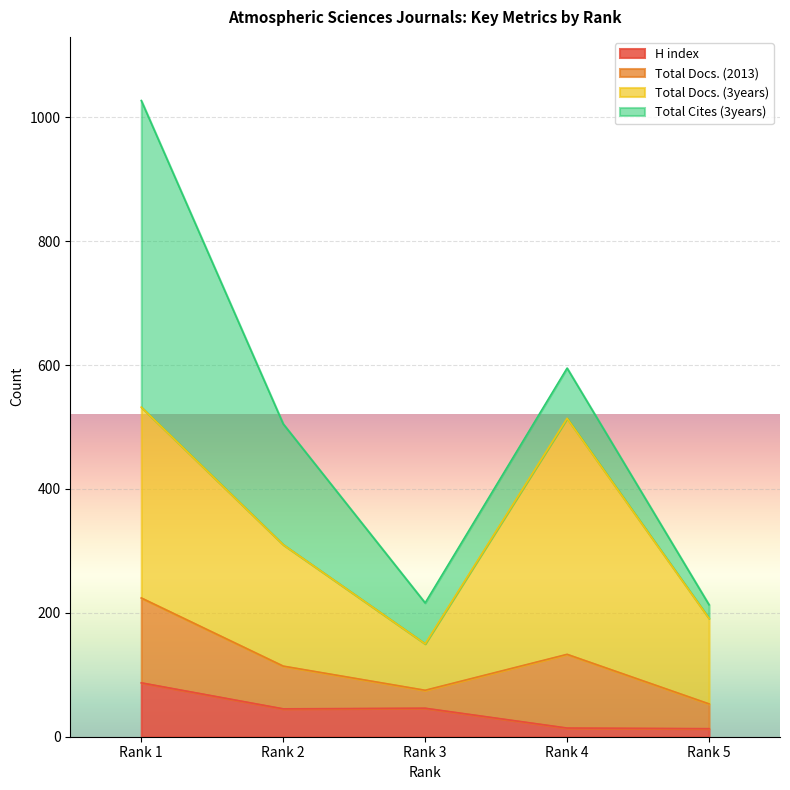

At which category is the sum across all series the highest?

Rank 1